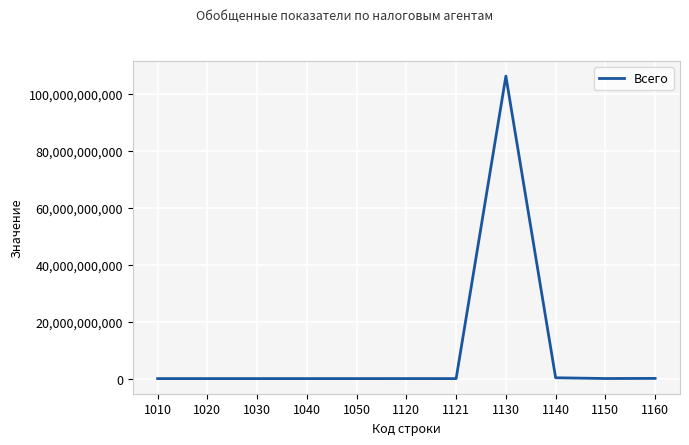

What is the difference between the maximum and minimum values?

106246732371